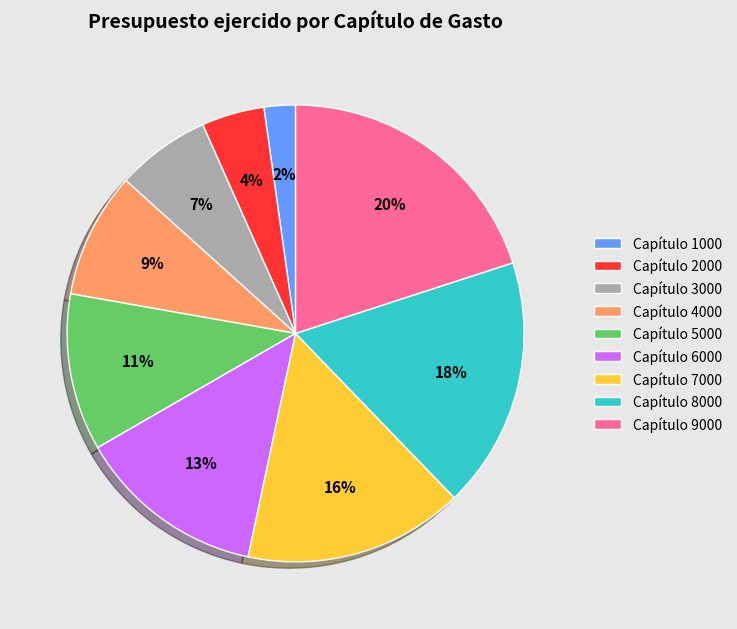

To the nearest percent, what percentage of the pie is Capítulo 3000?

7%